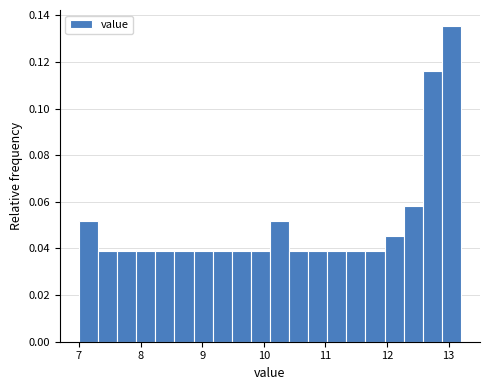

Read against the x-axis, roughly where is the centre of the tallest bar?

13.0